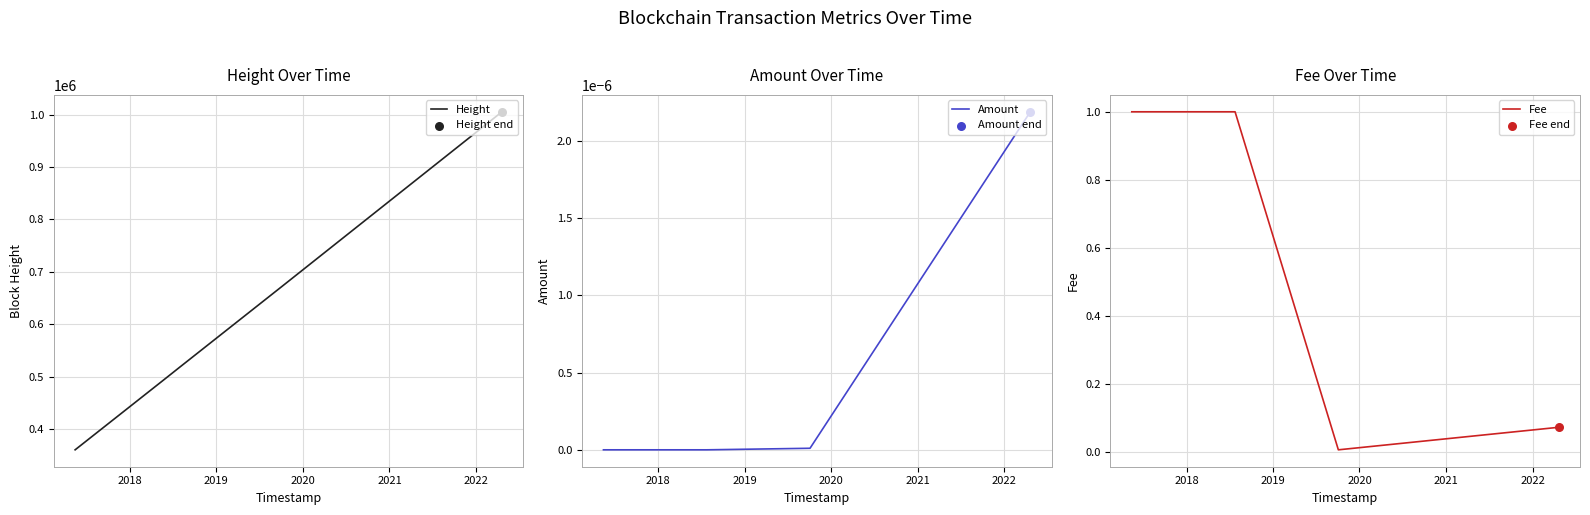

Which series reaches the minimum Y coordinate?

Amount